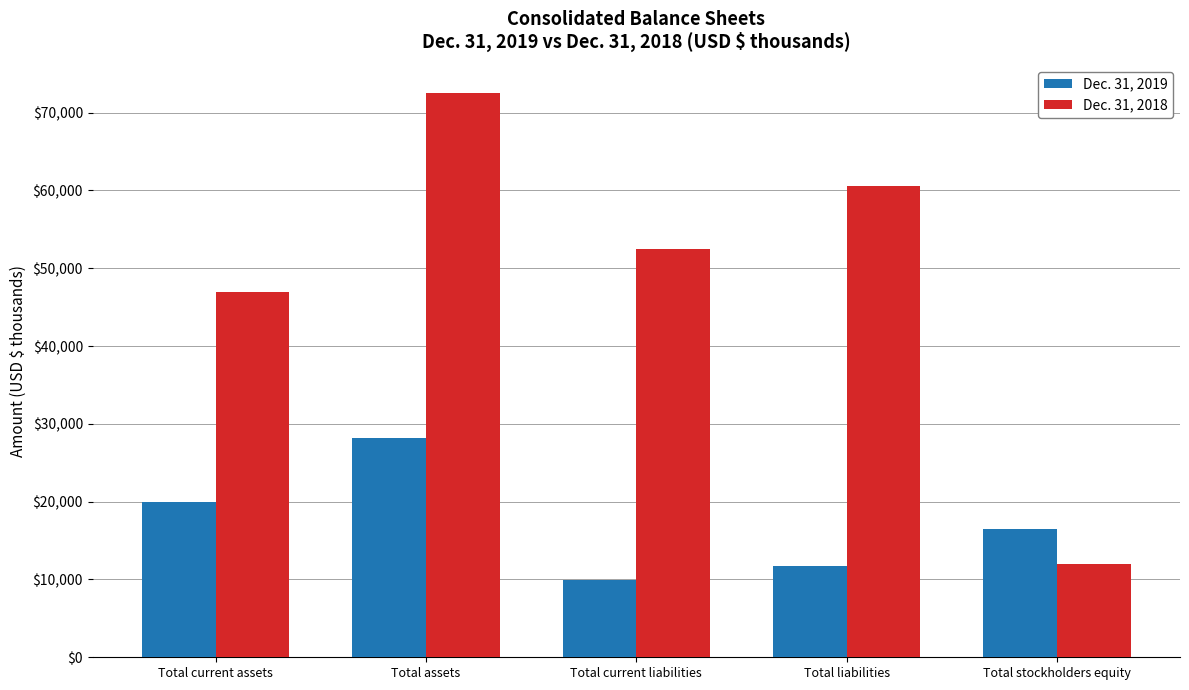

What is the total value across all series at Total liabilities?

72245